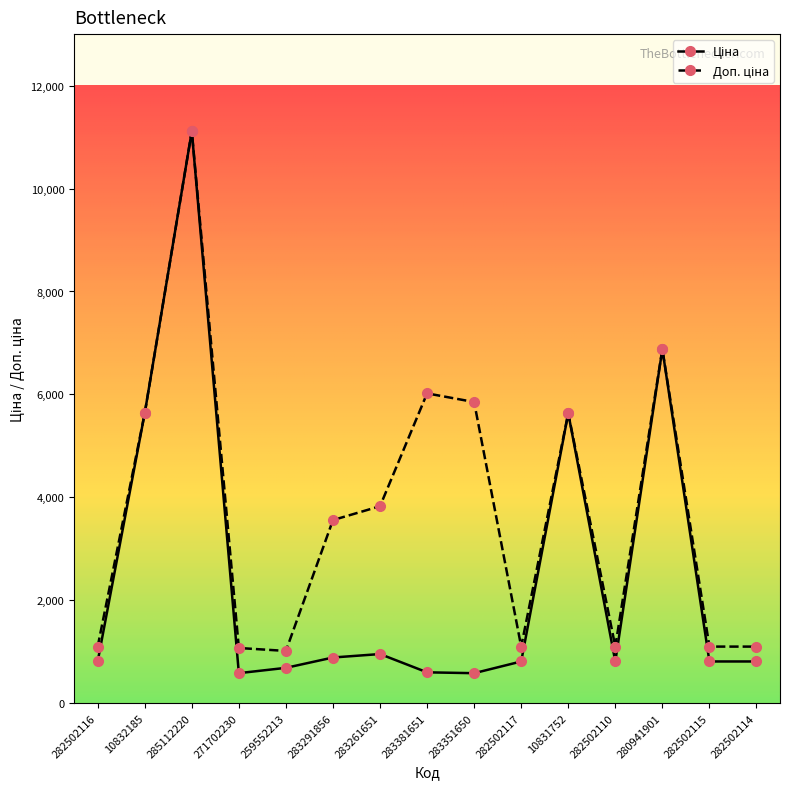

How many lines are shown in the chart?

2